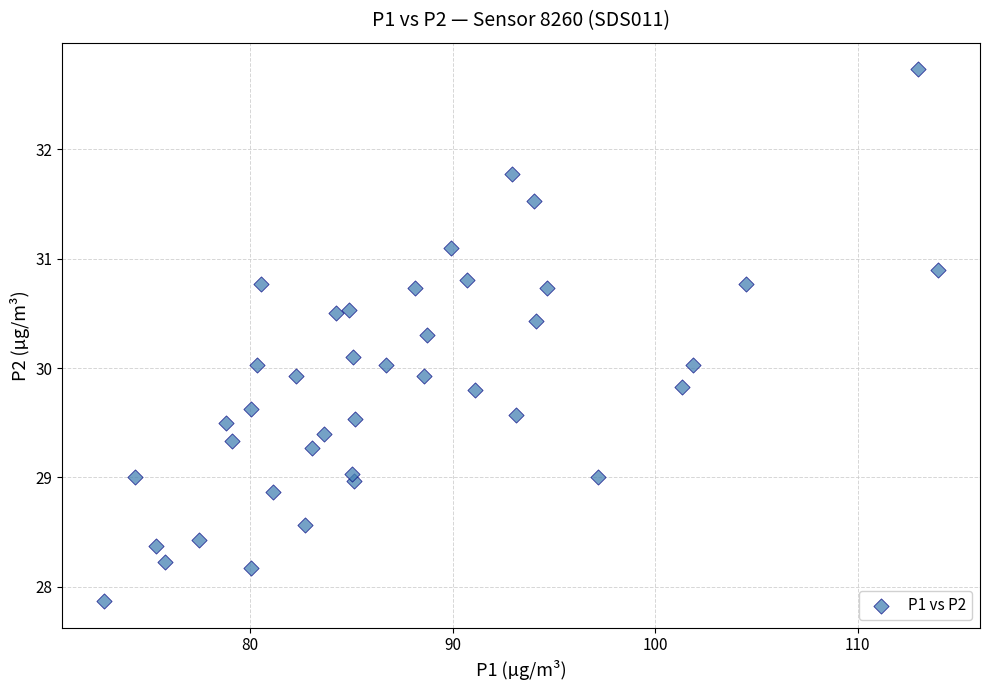

What is the range of X values (max minus min)?

41.2